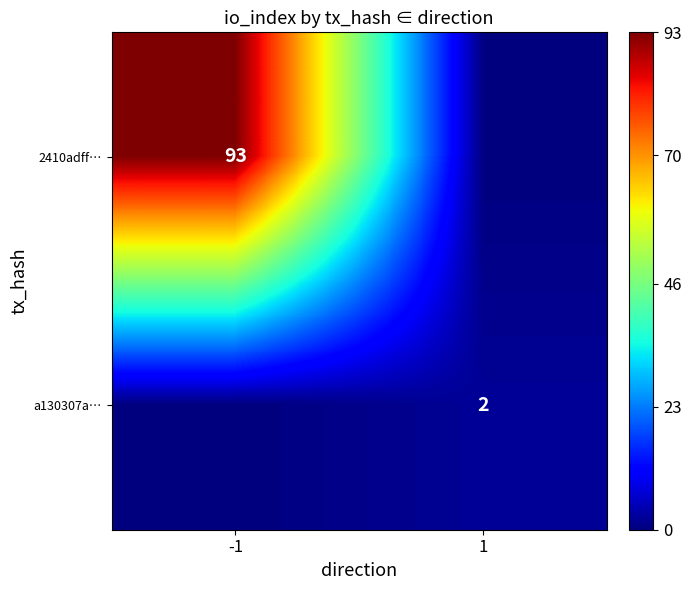

What is the difference between the a130307a… values at -1 and 1?

2